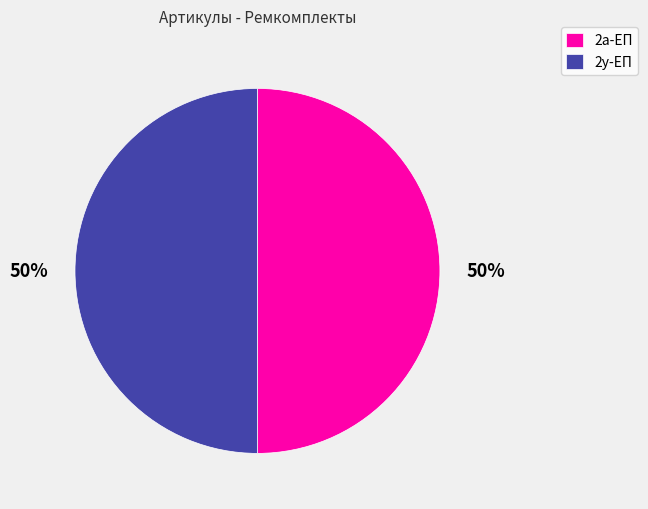

The 2а-ЕП slice represents 59% of the pie. True or false?

False